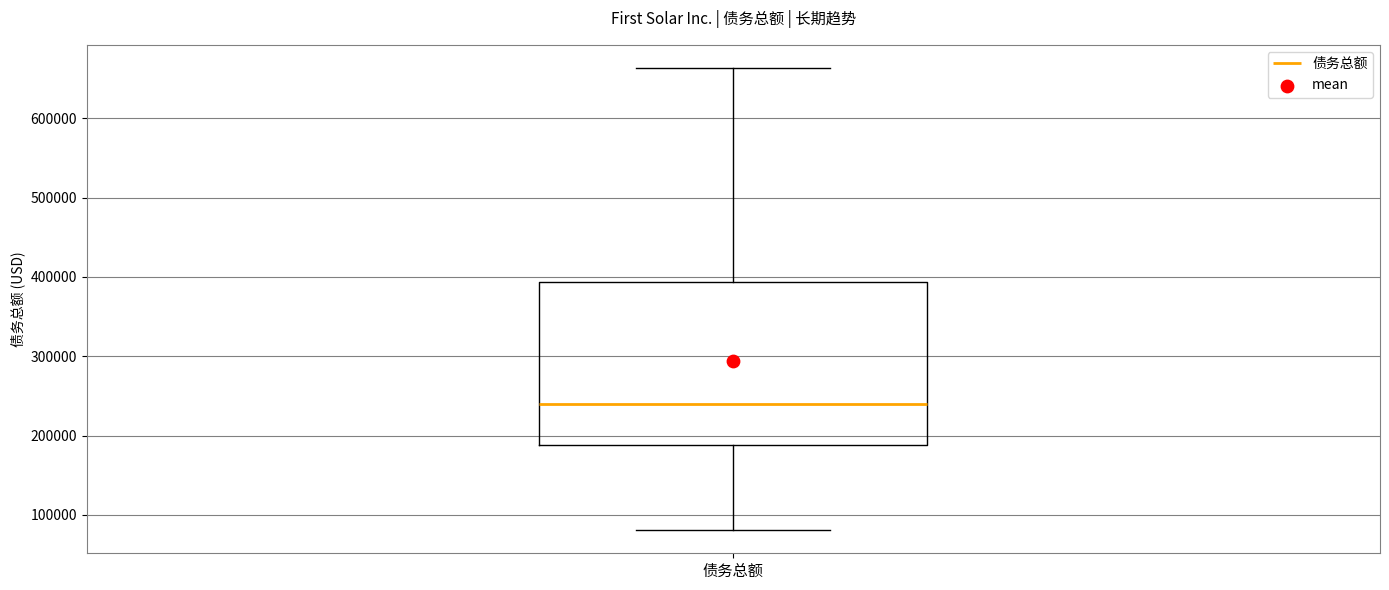

Where does the median line of the box for 债务总额 sit on the y-axis? The values are not printed on the chart, so give them approximately, as read against the axis.

240000